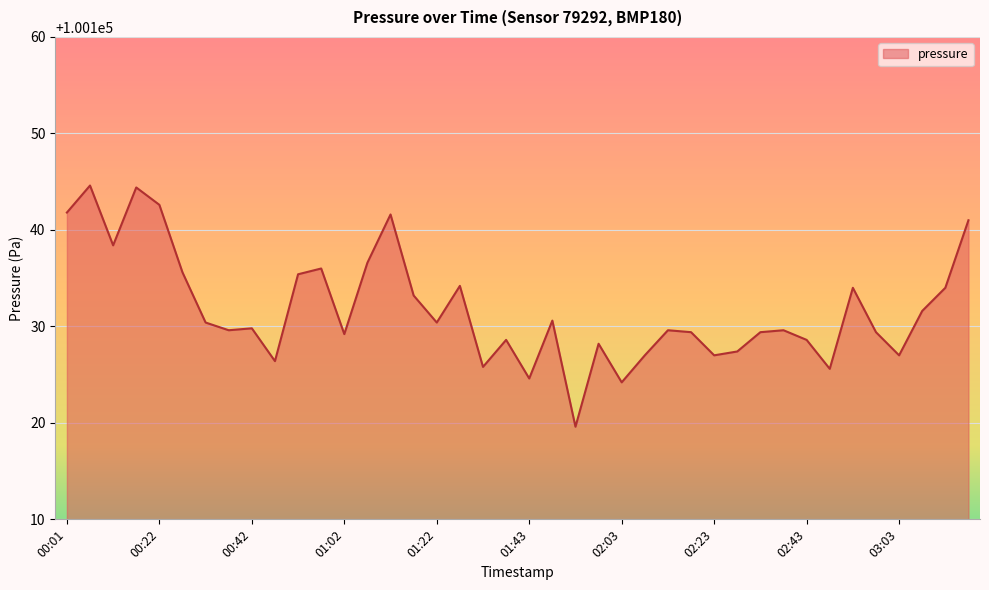

What is the maximum value shown in the chart?

100144.6